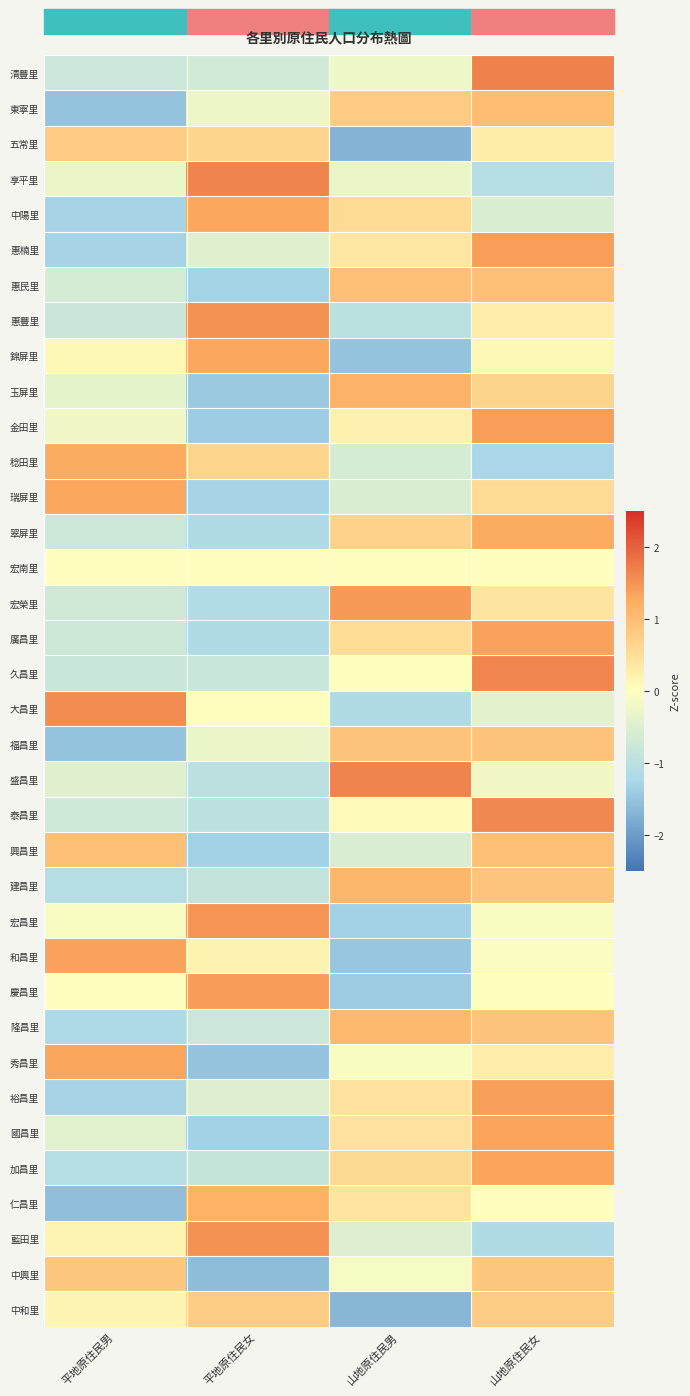

Rank the series at 山地原住民男 from lowest to highest value.

五常里, 中和里, 錦屏里, 和昌里, 慶昌里, 宏昌里, 大昌里, 惠豐里, 稔田里, 興昌里, 瑞屏里, 藍田里, 享平里, 清豐里, 中興里, 秀昌里, 宏南里, 久昌里, 泰昌里, 金田里, 惠楠里, 仁昌里, 裕昌里, 國昌里, 廣昌里, 中陽里, 加昌里, 翠屏里, 東寧里, 福昌里, 惠民里, 隆昌里, 建昌里, 玉屏里, 宏榮里, 盛昌里